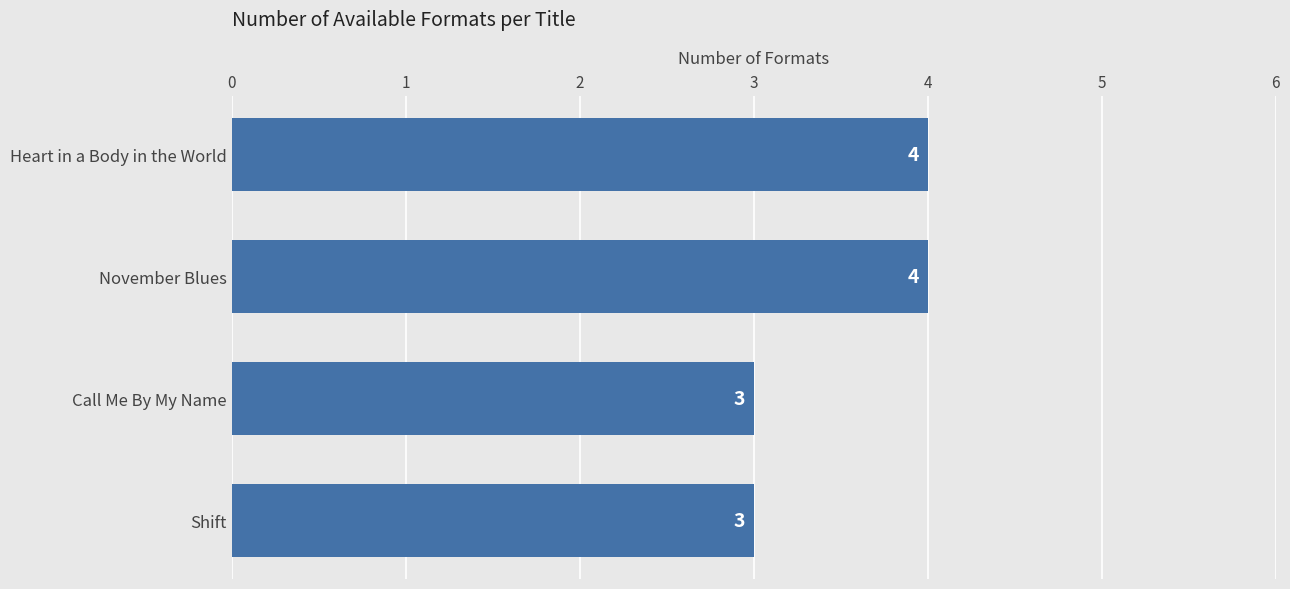

The chart shows a value of 3 at Heart in a Body in the World. True or false?

False